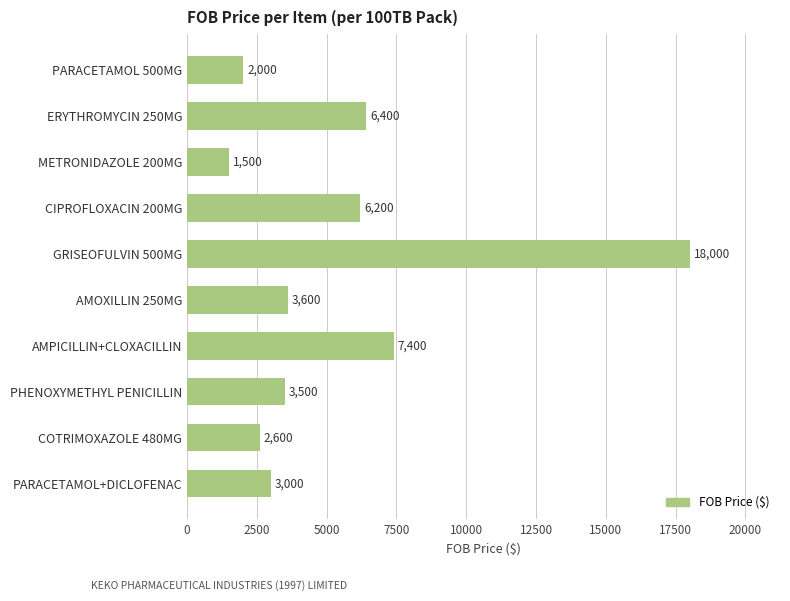

Count the number of data series in this chart.

1